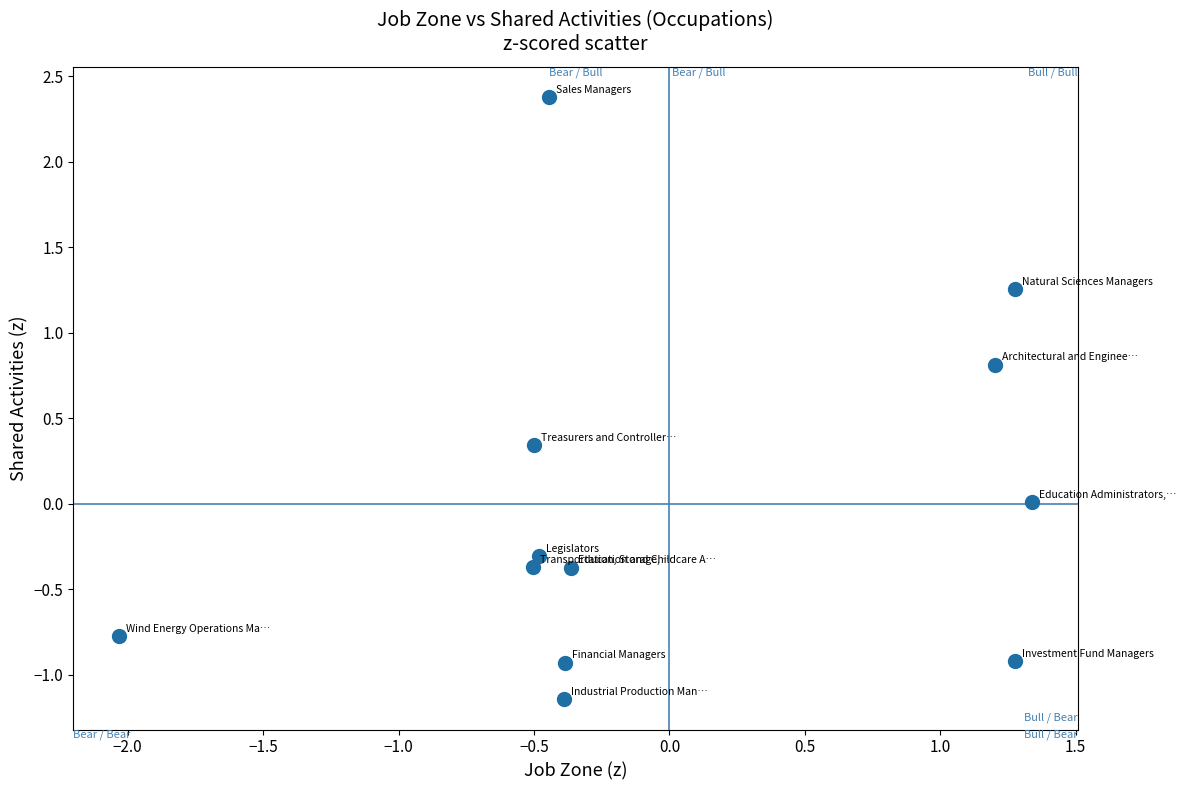

What is the range of X values (max minus min)?

3.4